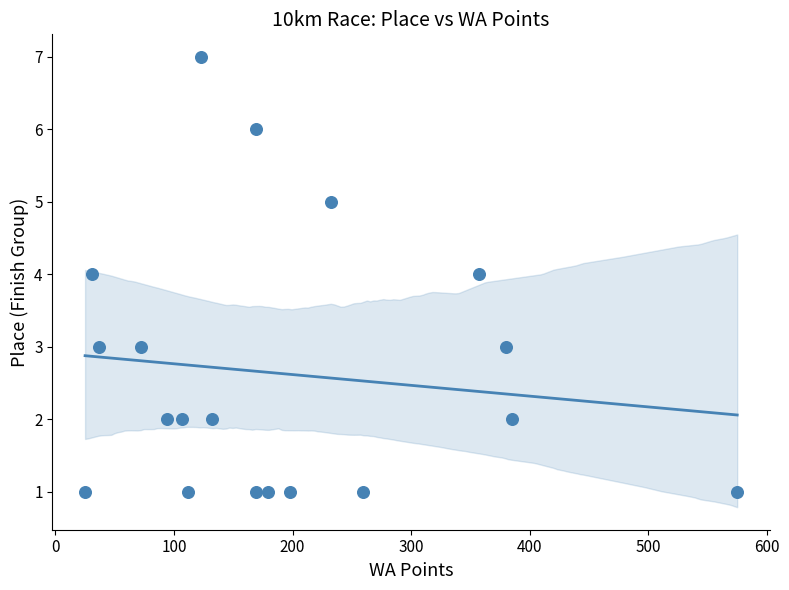

What is the range of X values (max minus min)?

550